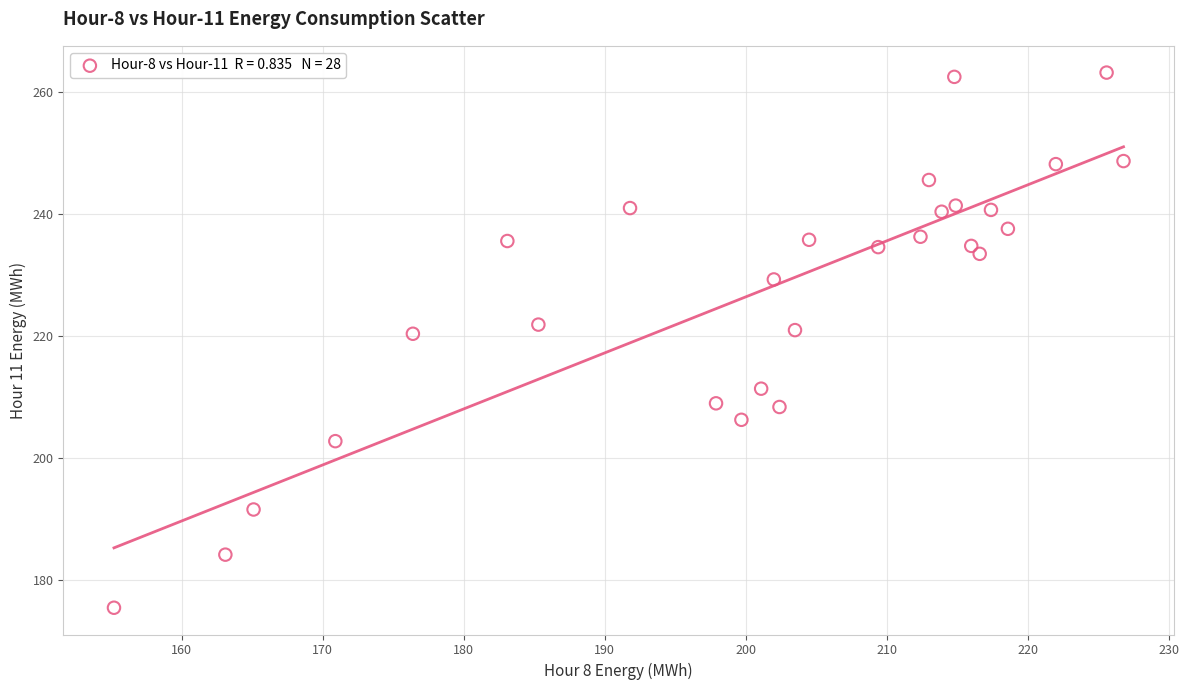

What is the range of X values (max minus min)?

71.6